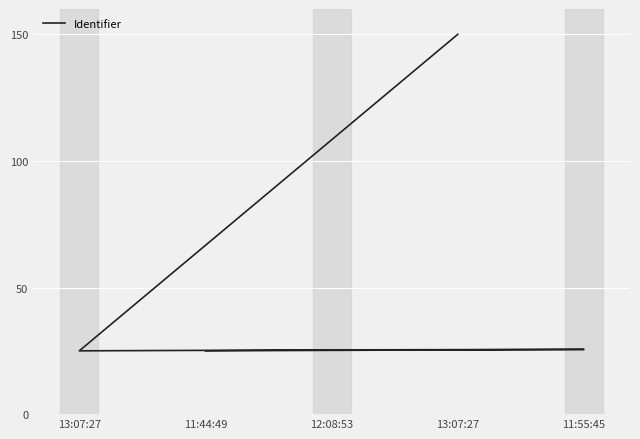

How many points are lower than both their immediate neighbors (excluding endpoints)?

1